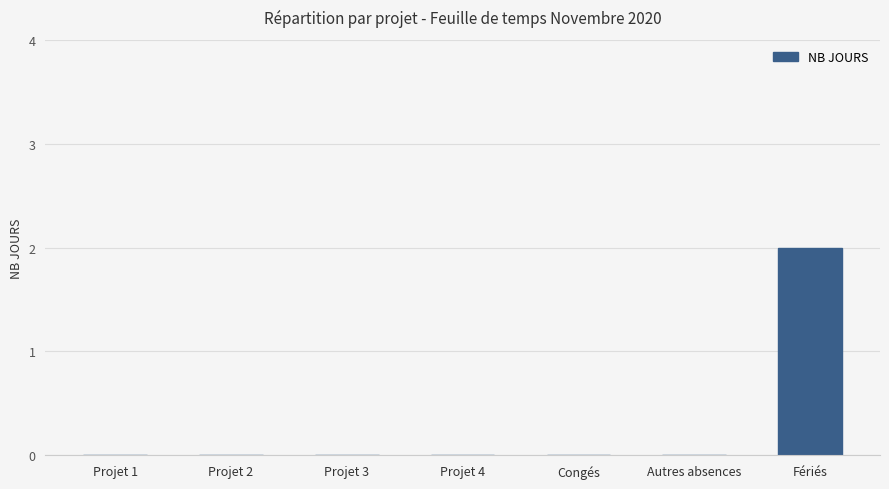

Which category has the highest value across all series?

Fériés